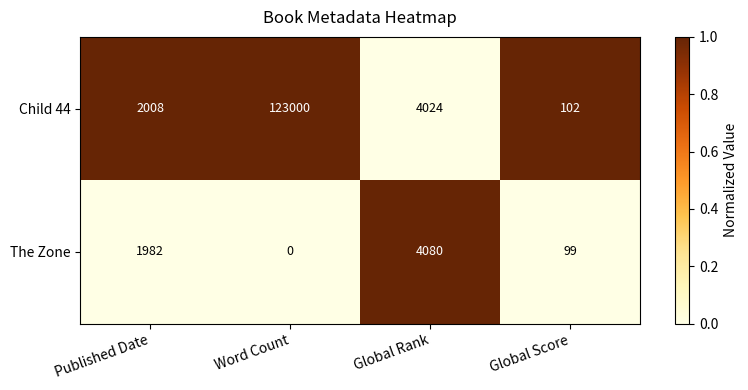

Is it true that The Zone equals 1982 at Published Date?

True